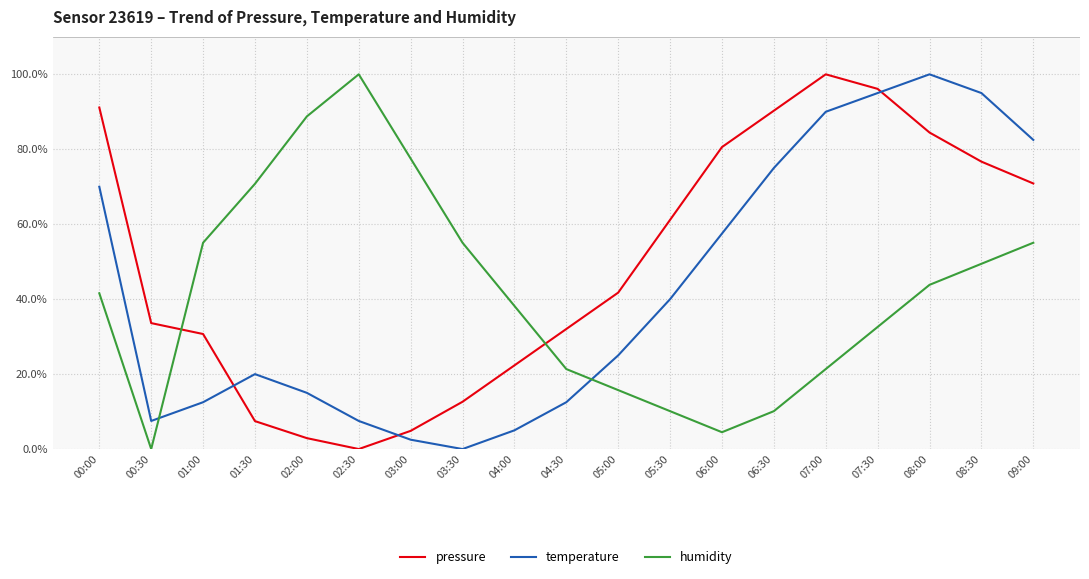

What is the difference between the maximum and minimum values in the humidity series?

100.0